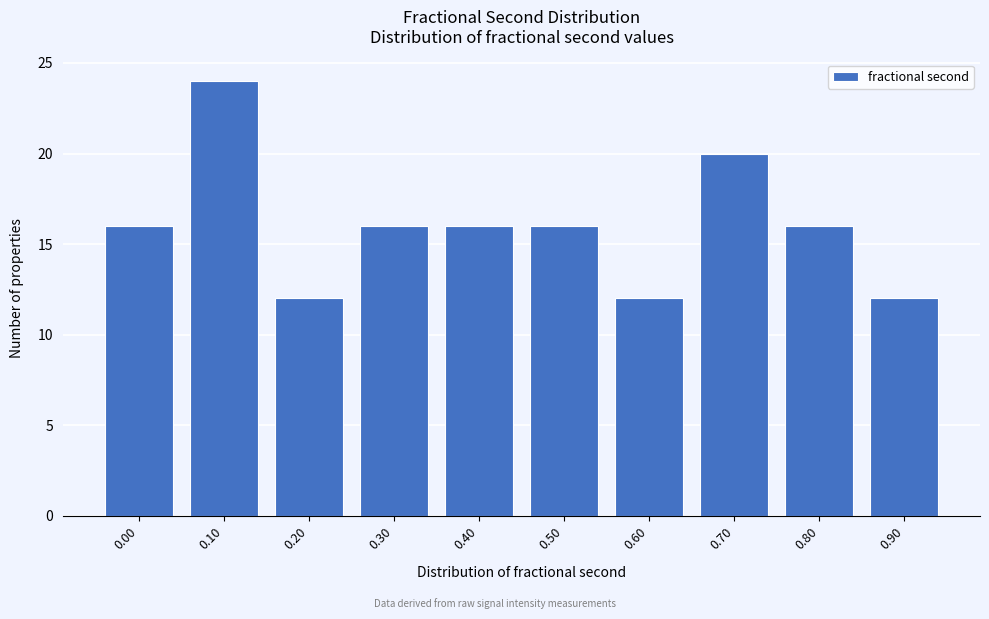

Reading left to right, list all the values displayed in this chart.

16	24	12	16	16	16	12	20	16	12